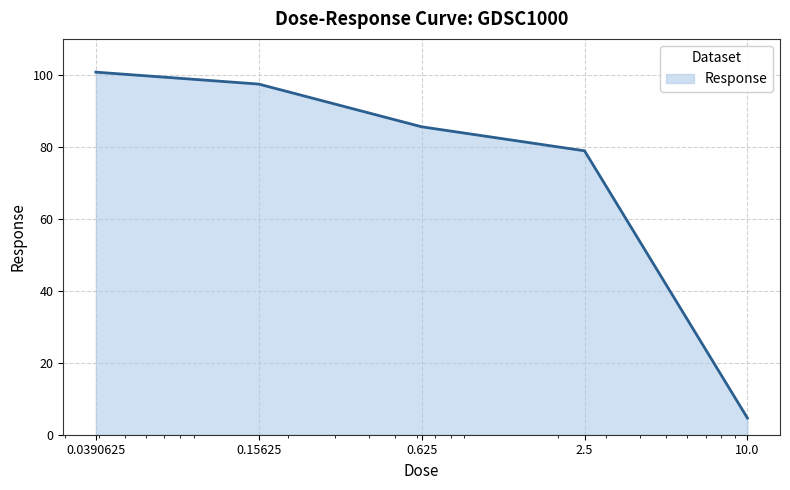

True or false: the data has more than 1 interior local peaks.

False